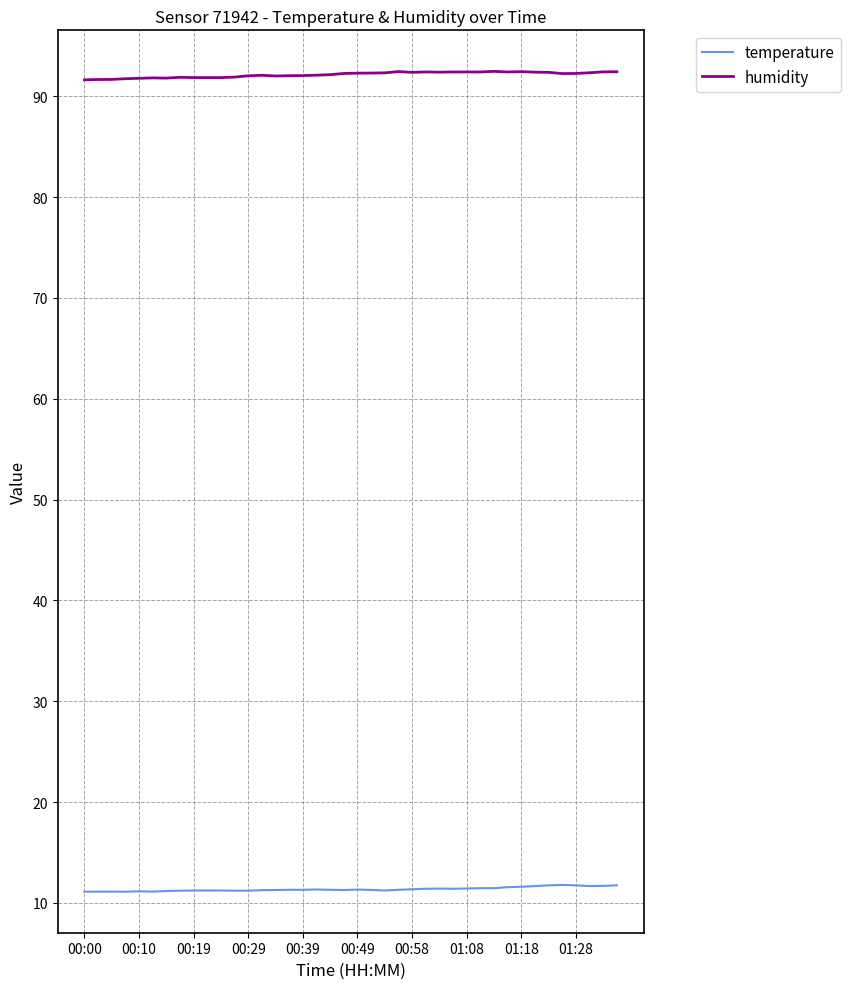

What is the greatest value displayed?

92.5